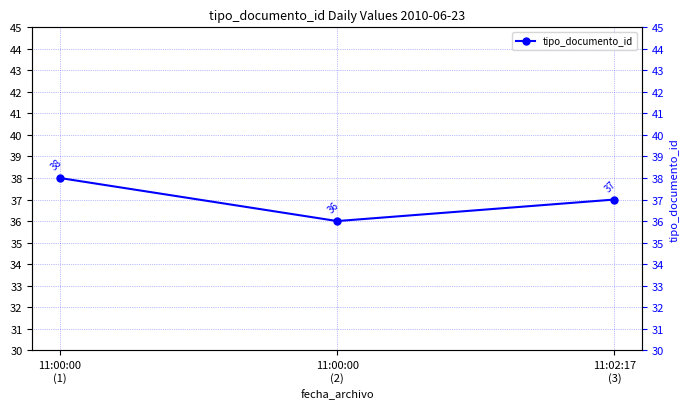

Is it true that the value at 11:00:00
(2) is 47?

False